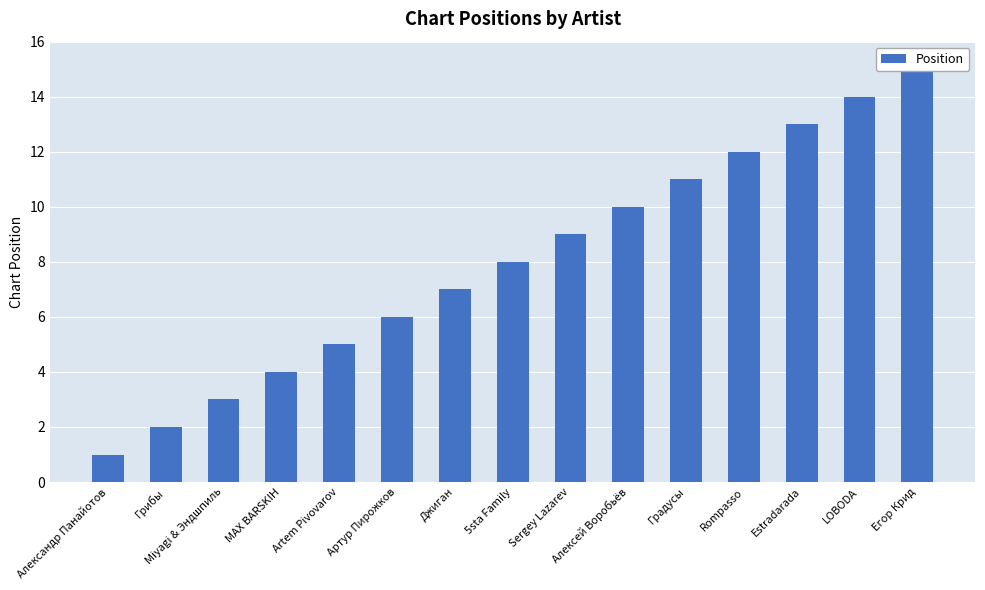

How many values are below 8?

7